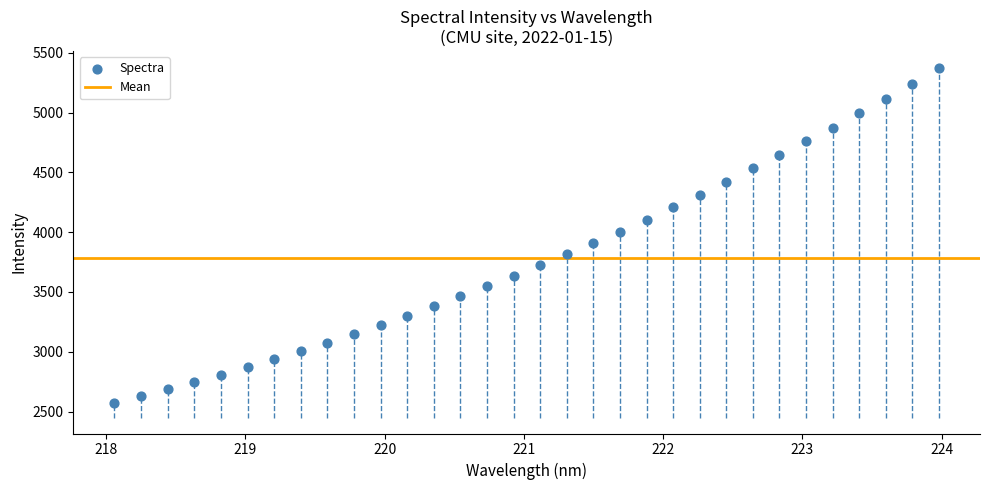

What is the range of Y values (max minus min)?

2795.0